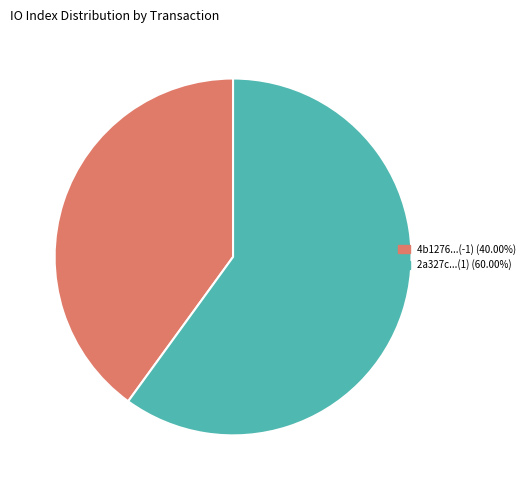

Does any single category account for the majority?

Yes